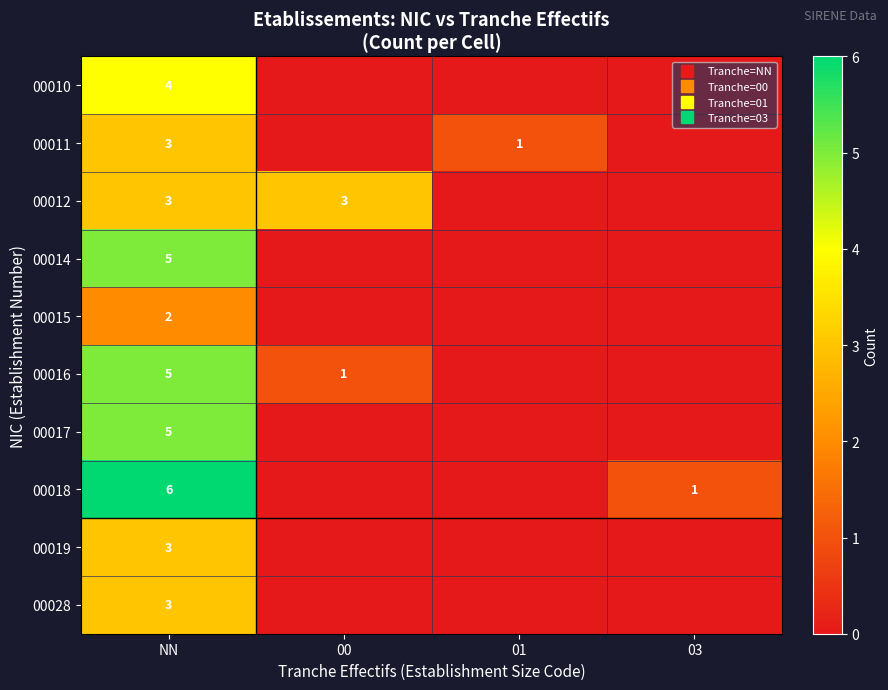

The value of 00011 at 03 is -2. True or false?

False